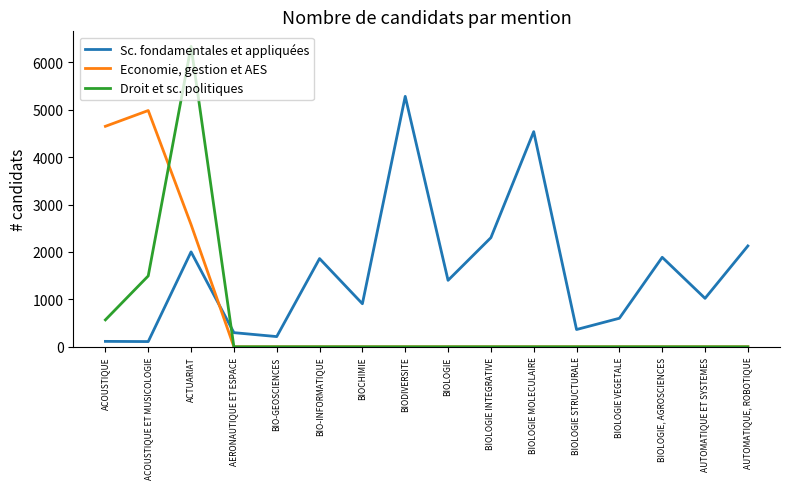

Is this an area chart (filled region under the line)?

No